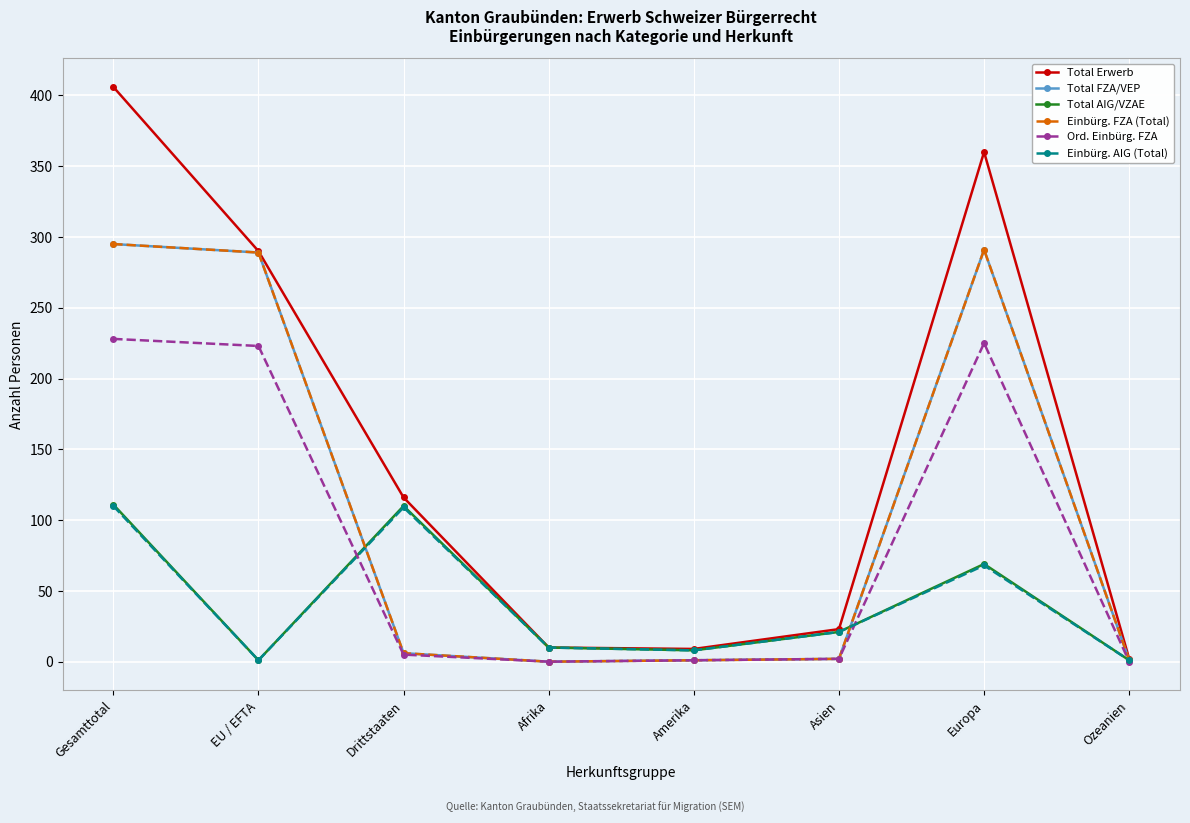

Reading left to right, transcribe all the data shown in this chart.

Total Erwerb: Gesamttotal=406	EU / EFTA=290	Drittstaaten=116	Afrika=10	Amerika=9	Asien=23	Europa=360	Ozeanien=2
Total FZA/VEP: Gesamttotal=295	EU / EFTA=289	Drittstaaten=6	Afrika=0	Amerika=1	Asien=2	Europa=291	Ozeanien=1
Total AIG/VZAE: Gesamttotal=111	EU / EFTA=1	Drittstaaten=110	Afrika=10	Amerika=8	Asien=21	Europa=69	Ozeanien=1
Einbürg. FZA (Total): Gesamttotal=295	EU / EFTA=289	Drittstaaten=6	Afrika=0	Amerika=1	Asien=2	Europa=291	Ozeanien=1
Ord. Einbürg. FZA: Gesamttotal=228	EU / EFTA=223	Drittstaaten=5	Afrika=0	Amerika=1	Asien=2	Europa=225	Ozeanien=0
Einbürg. AIG (Total): Gesamttotal=110	EU / EFTA=1	Drittstaaten=109	Afrika=10	Amerika=8	Asien=21	Europa=68	Ozeanien=1